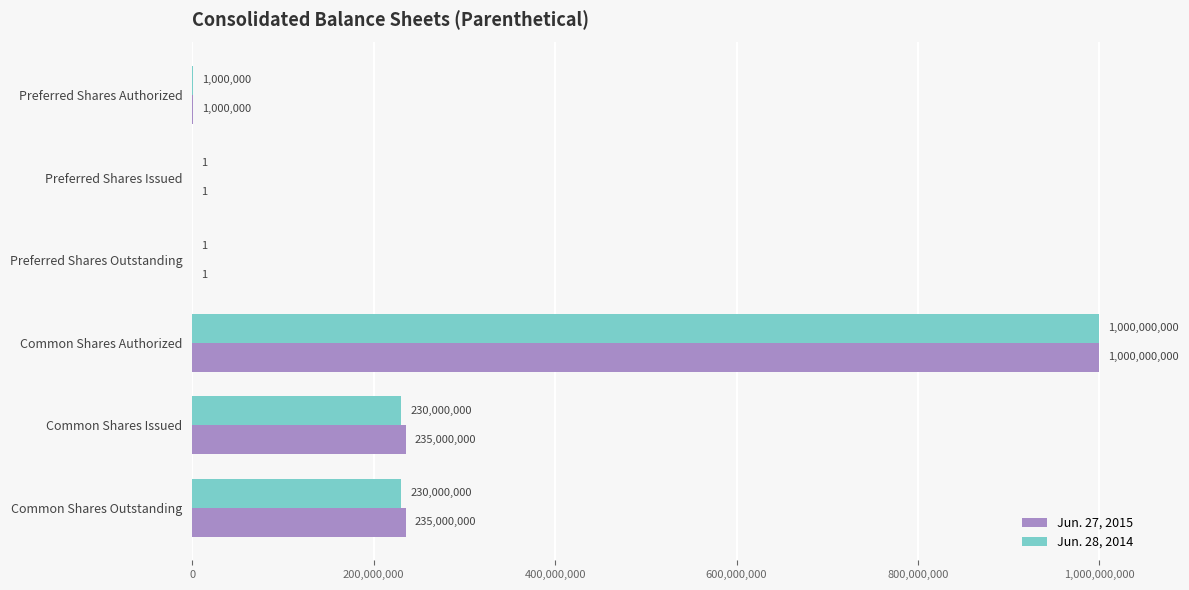

What is the sum of all Jun. 27, 2015 values?

1471000002